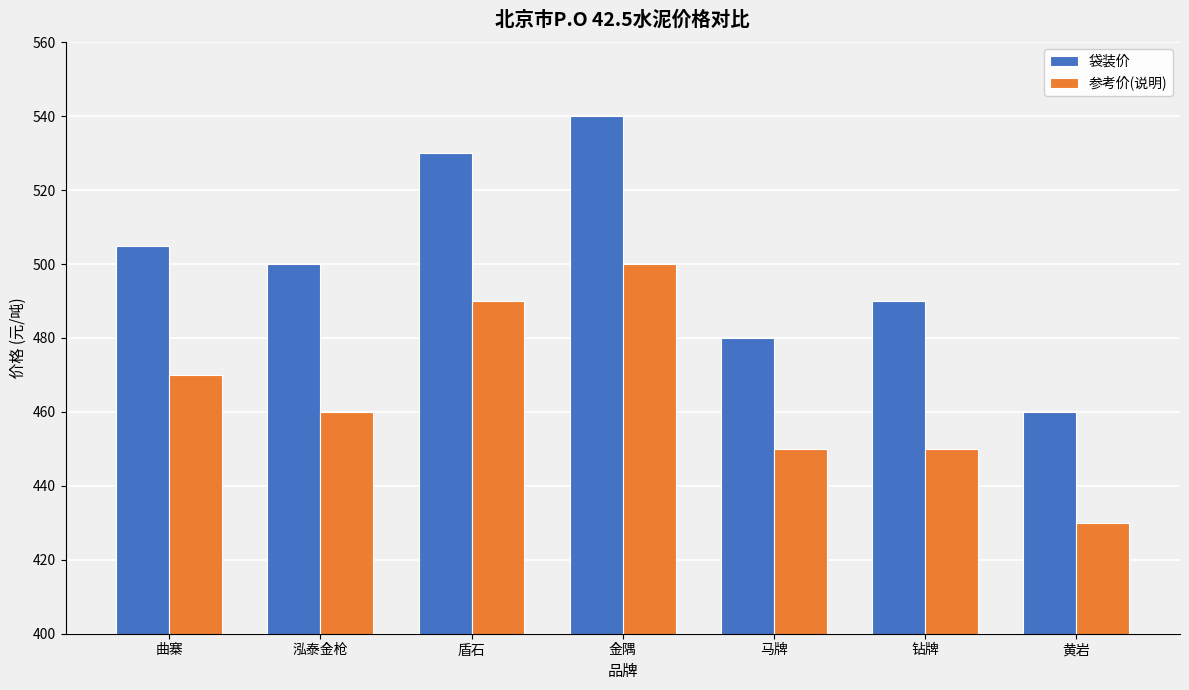

What is the minimum value shown in the chart?

430